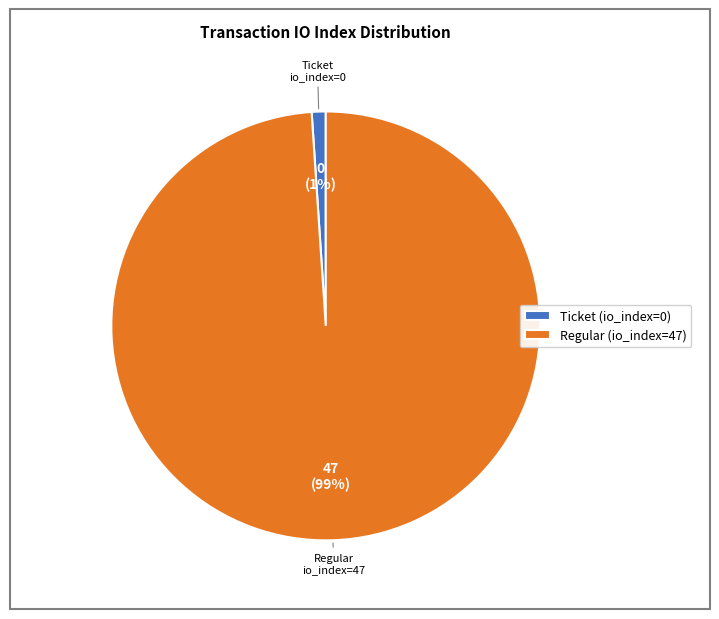

How many slices are in this pie chart?

2